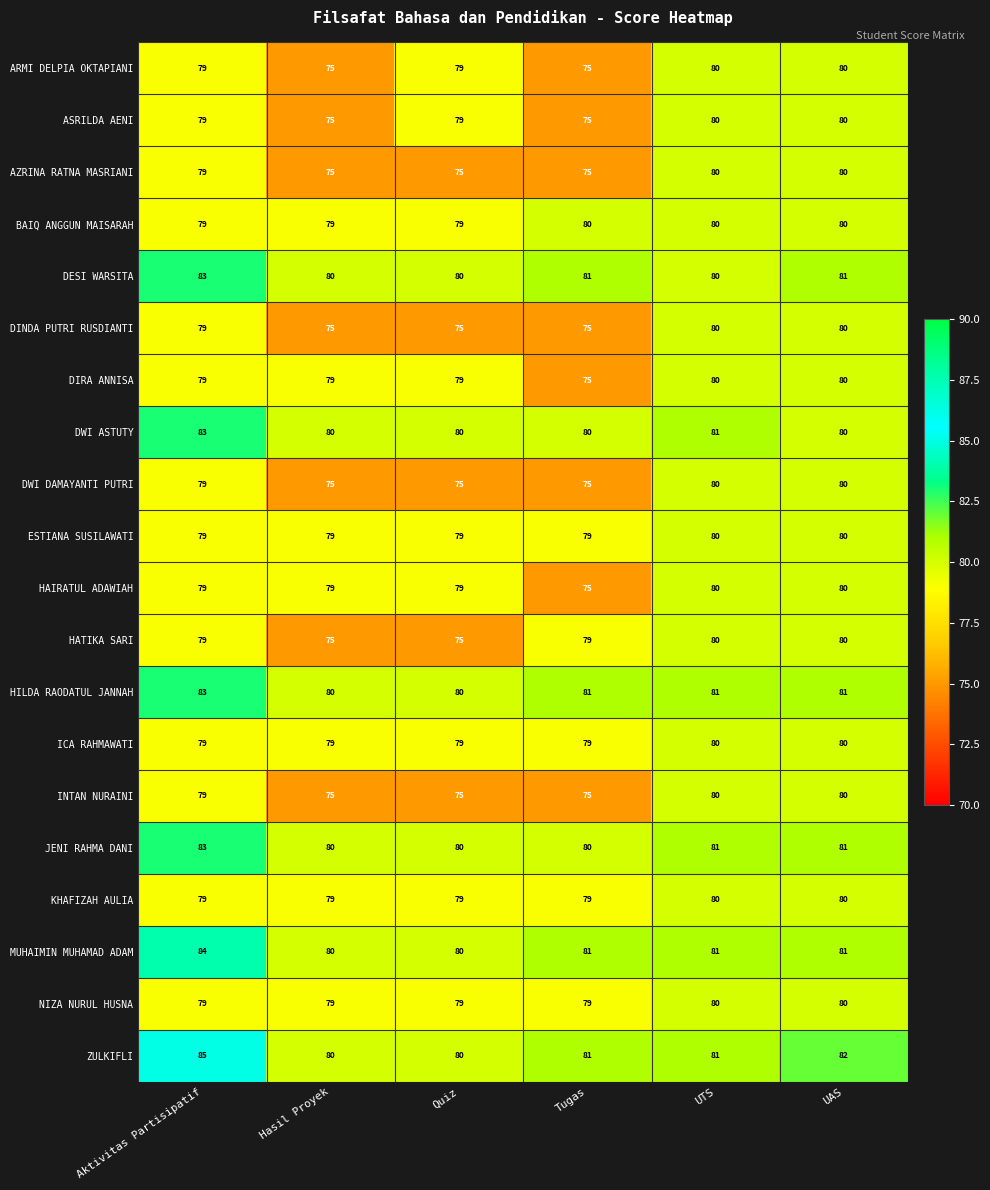

At which category is the sum across all series the highest?

Aktivitas Partisipatif